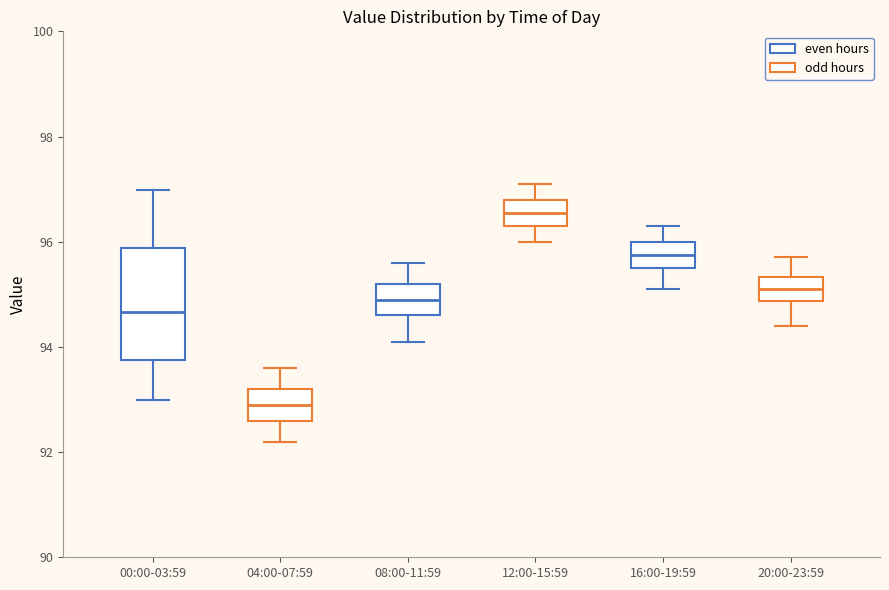

Which box's median line is the highest?

12:00-15:59